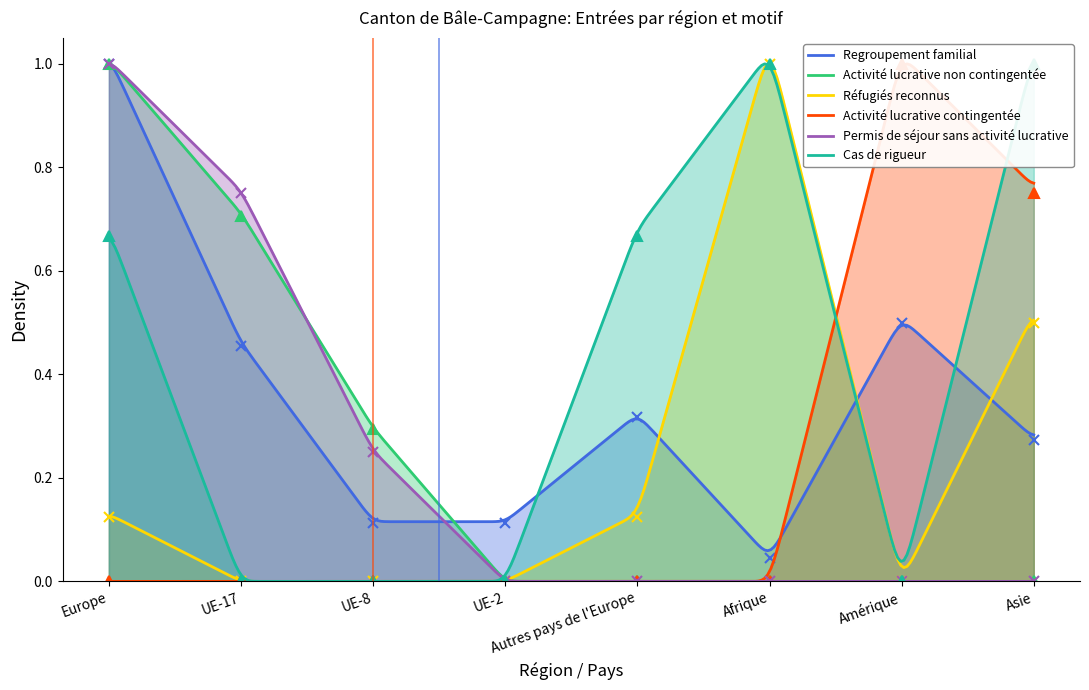

Reading left to right, what are all the values shown in this chart?

Regroupement familial: Europe=1.0	UE-17=0.5	UE-8=0.1	UE-2=0.1	Autres pays de l'Europe=0.3	Afrique=0.0	Amérique=0.5	Asie=0.3
Activité lucrative non contingentée: Europe=1.0	UE-17=0.7	UE-8=0.3	UE-2=0.0	Autres pays de l'Europe=0.0	Afrique=0.0	Amérique=0.0	Asie=0.0
Réfugiés reconnus: Europe=0.1	UE-17=0.0	UE-8=0.0	UE-2=0.0	Autres pays de l'Europe=0.1	Afrique=1.0	Amérique=0.0	Asie=0.5
Activité lucrative contingentée: Europe=0.0	UE-17=0.0	UE-8=0.0	UE-2=0.0	Autres pays de l'Europe=0.0	Afrique=0.0	Amérique=1.0	Asie=0.7
Permis de séjour sans activité lucrative: Europe=1.0	UE-17=0.7	UE-8=0.2	UE-2=0.0	Autres pays de l'Europe=0.0	Afrique=0.0	Amérique=0.0	Asie=0.0
Cas de rigueur: Europe=0.7	UE-17=0.0	UE-8=0.0	UE-2=0.0	Autres pays de l'Europe=0.7	Afrique=1.0	Amérique=0.0	Asie=1.0